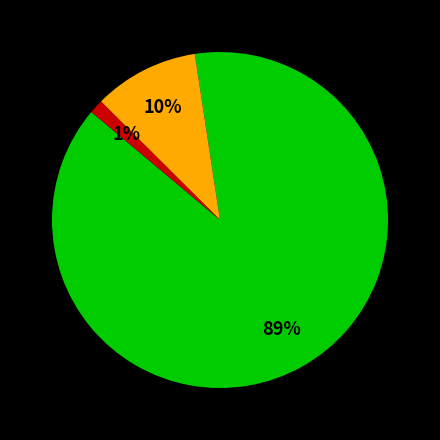

To the nearest percent, what is the average slice percentage?

33%